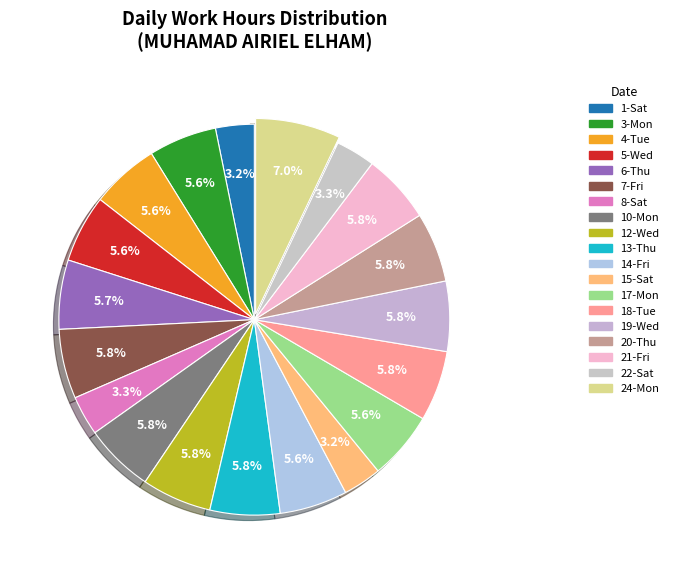

To the nearest percent, what is the combined percentage of 5-Wed and 22-Sat?

9%